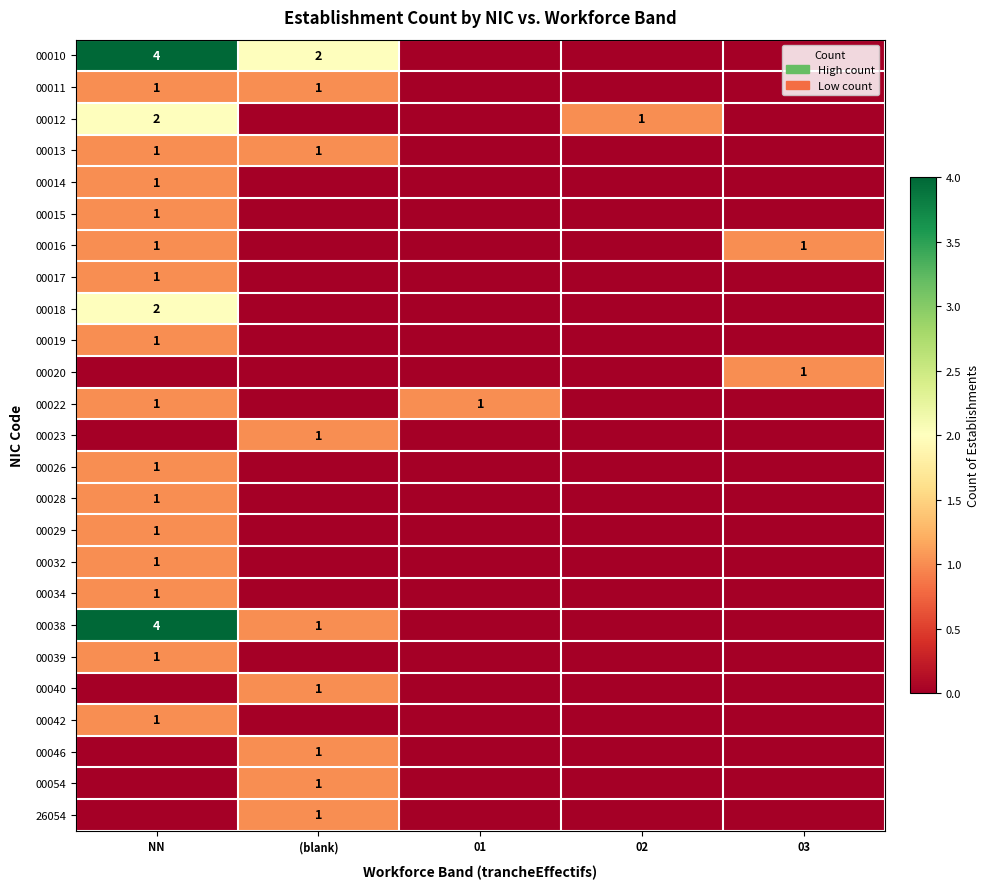

The 00023 series shows 1 at (blank). True or false?

True